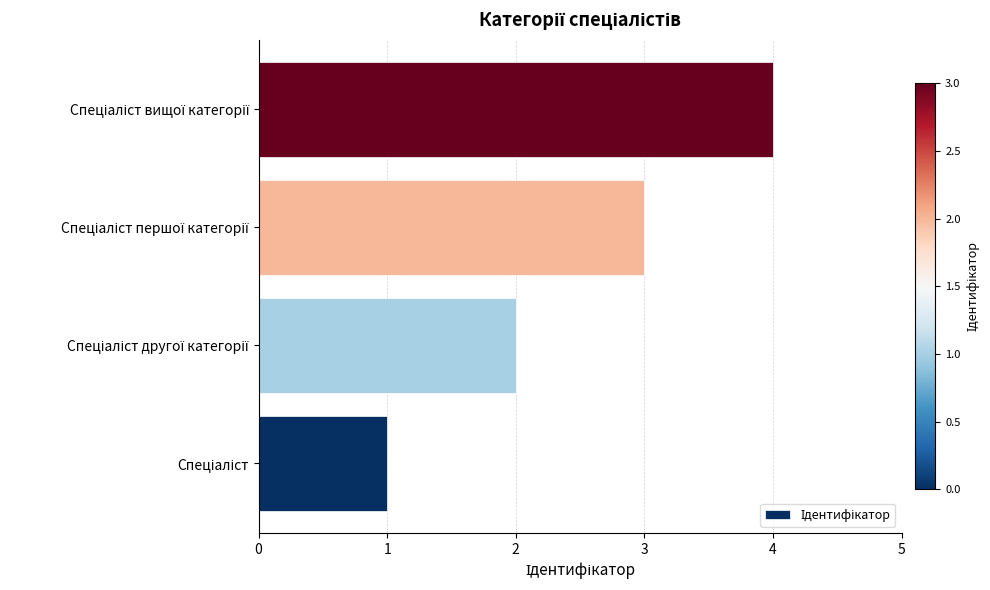

What is the greatest value displayed?

4